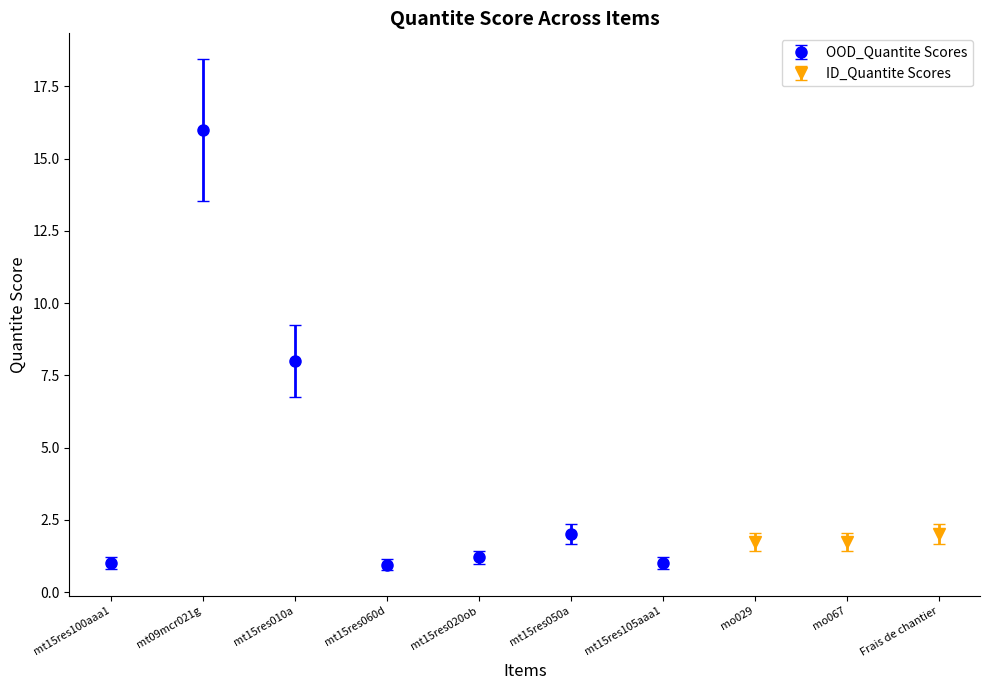

What is the label of the 1st bar from the left?

mt15res100aaa1